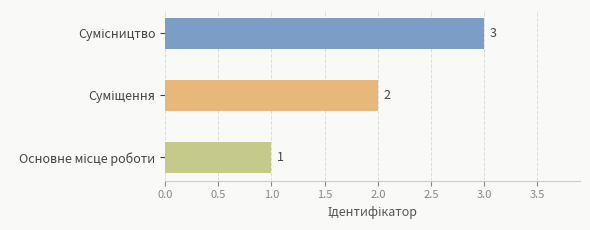

What is the maximum value shown in the chart?

3